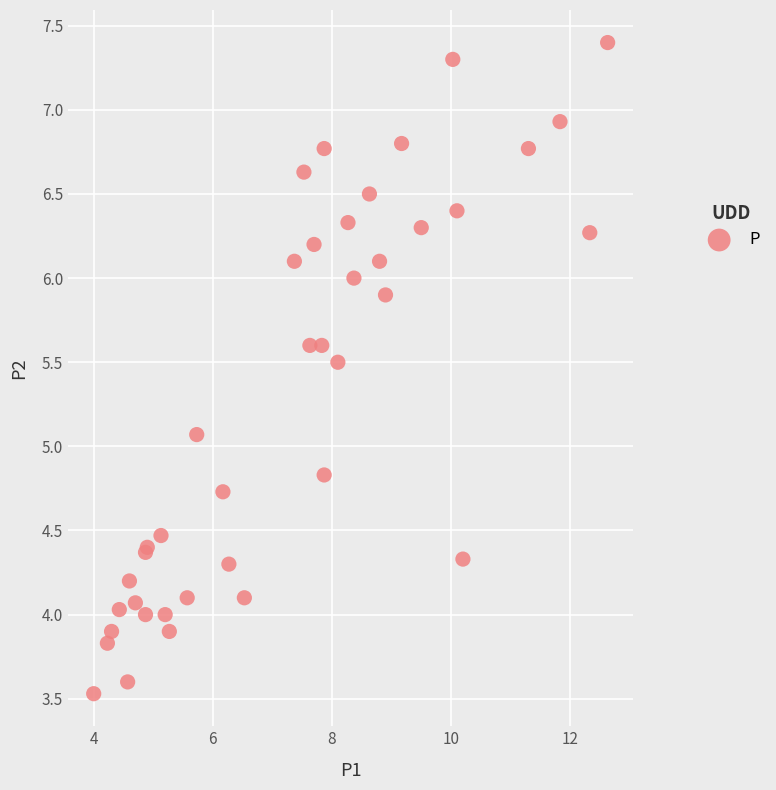

What Y value in the scatter plot is closest to 5?

5.1